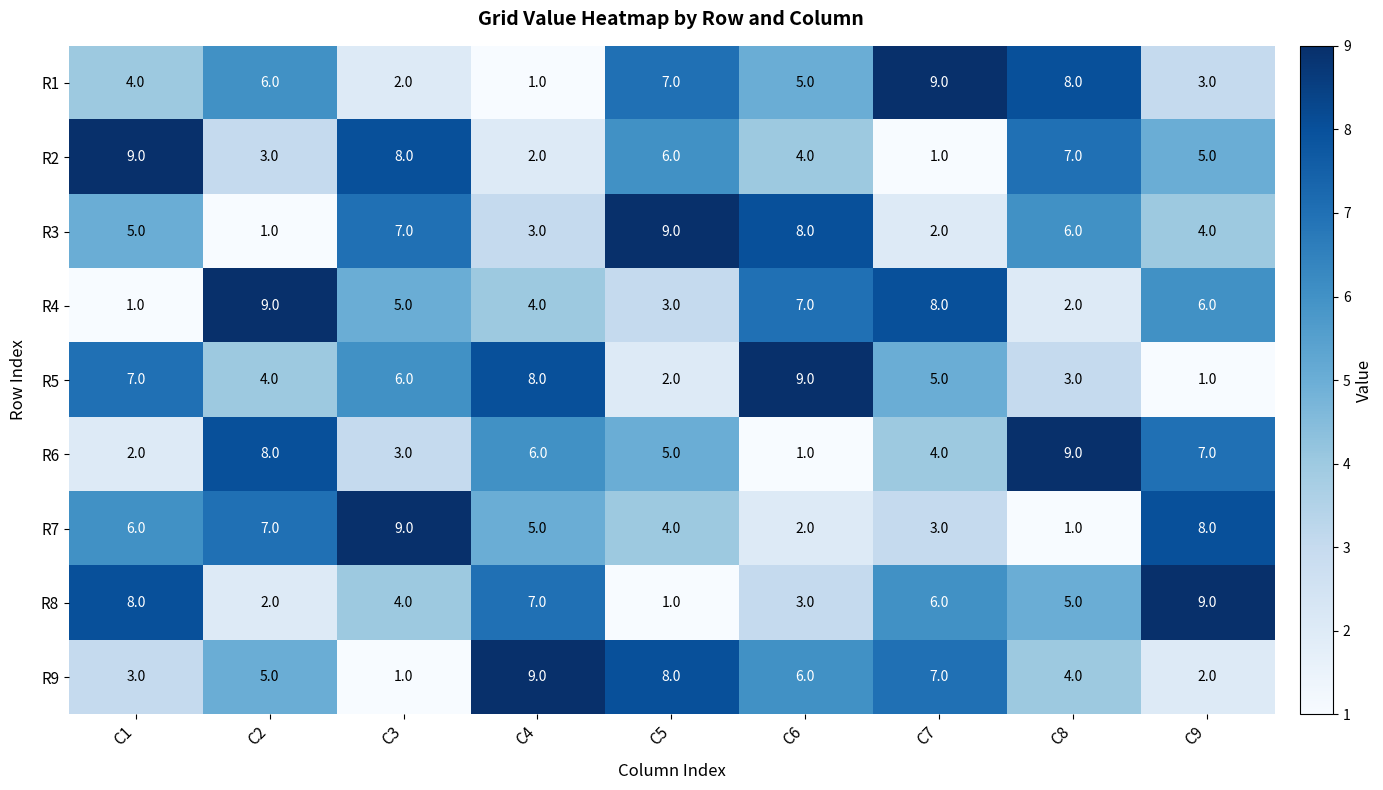

The R1 series shows 7 at C5. True or false?

True